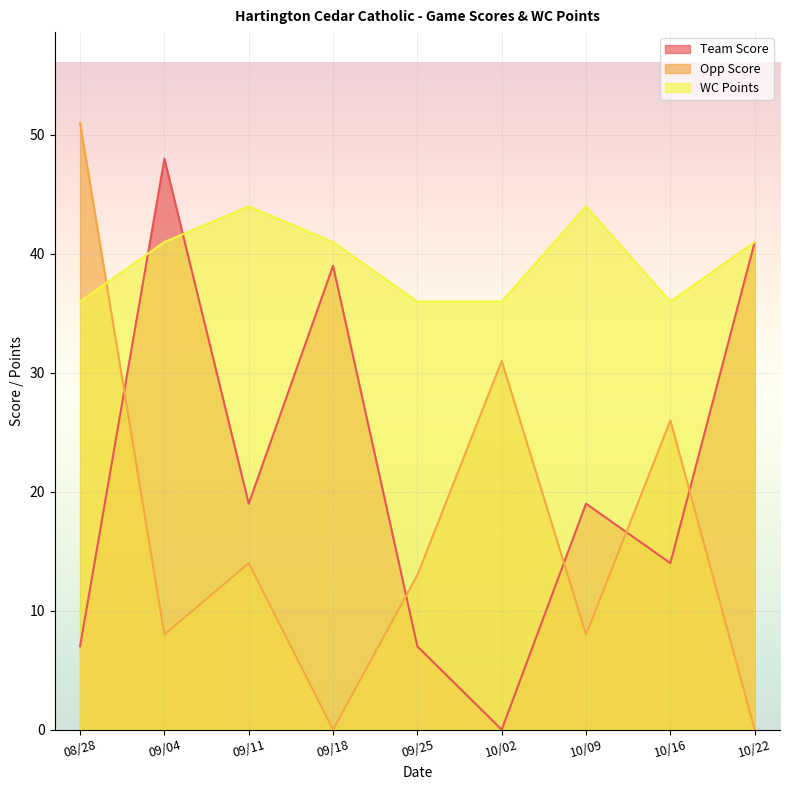

Read the WC Points value at 09/25.

36